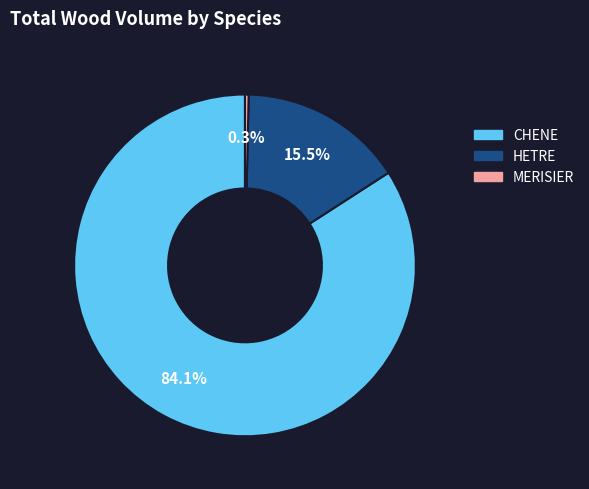

Which slice is the largest?

CHENE